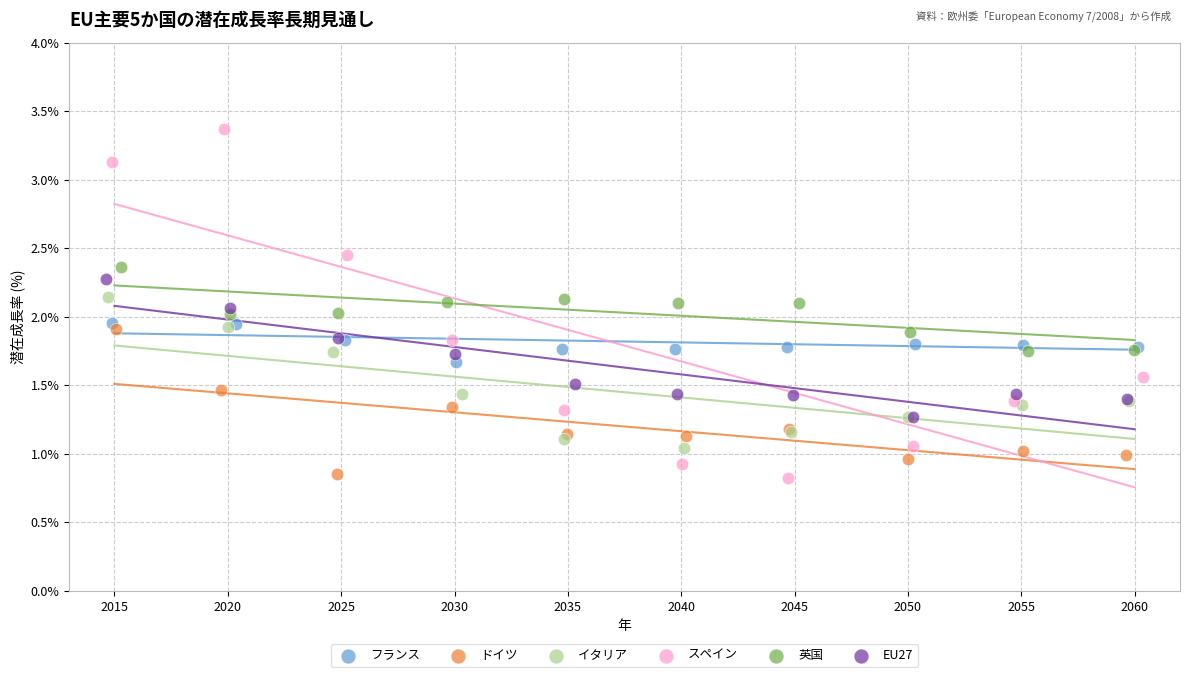

Which series reaches the maximum Y coordinate?

スペイン